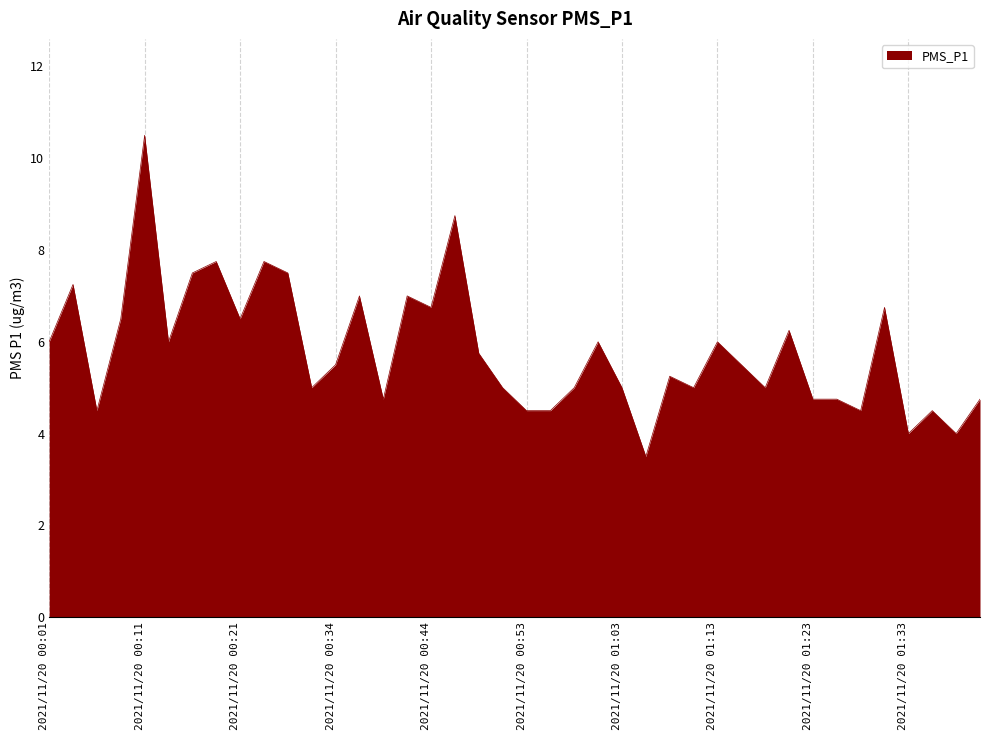

What is the minimum value shown in the chart?

3.5